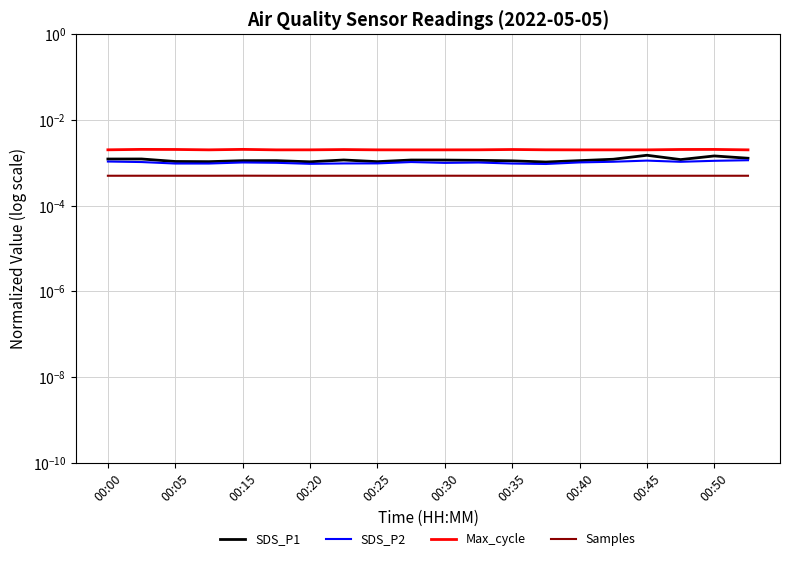

True or false: Samples and SDS_P1 cross at least once.

False